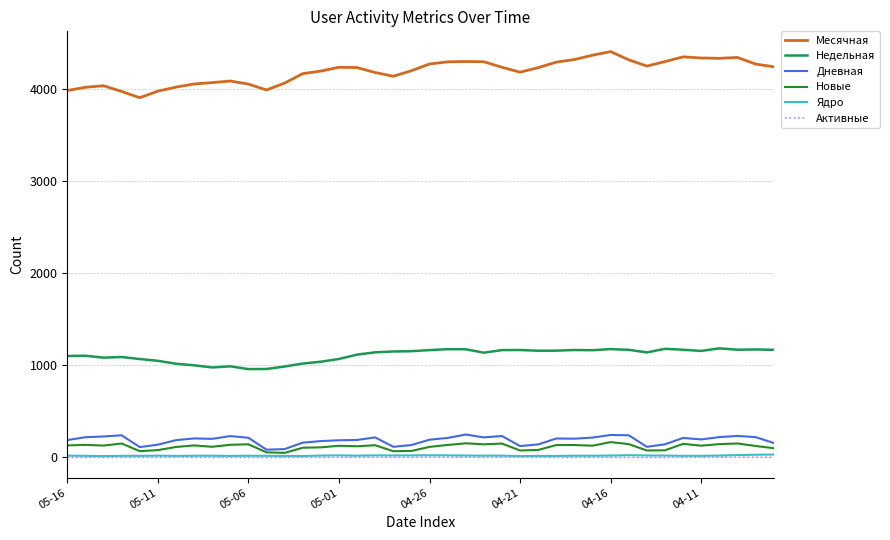

At how many categories does at least one series exceed 3583?

40